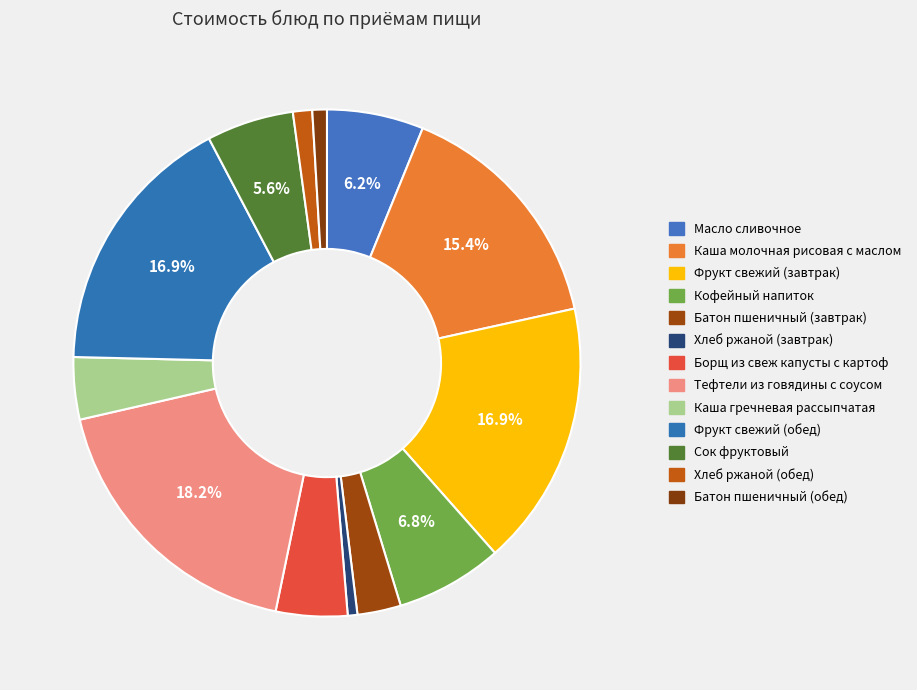

Is it true that Фрукт свежий (обед) is 17% of the pie?

True